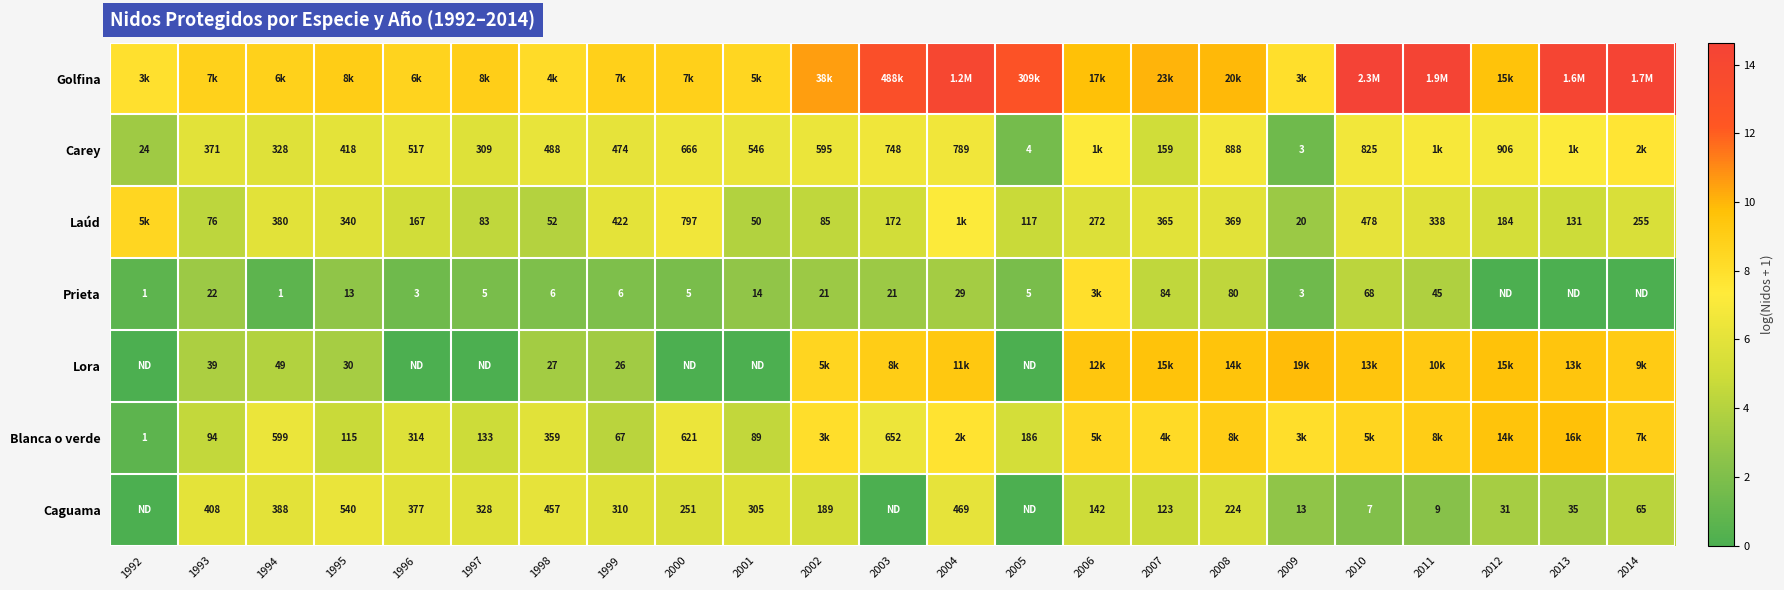

The Laúd series shows 8.8 at 1995. True or false?

False